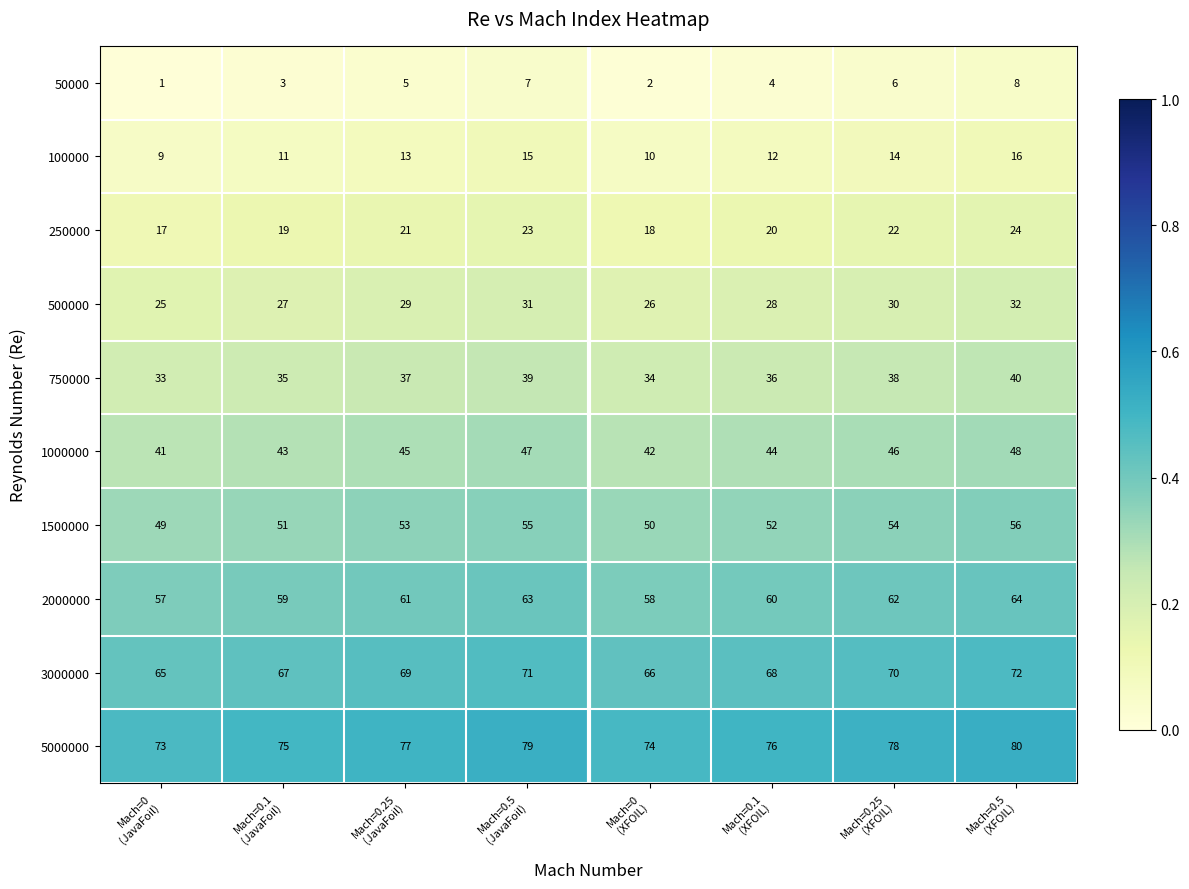

At how many categories does at least one series exceed 71?

8